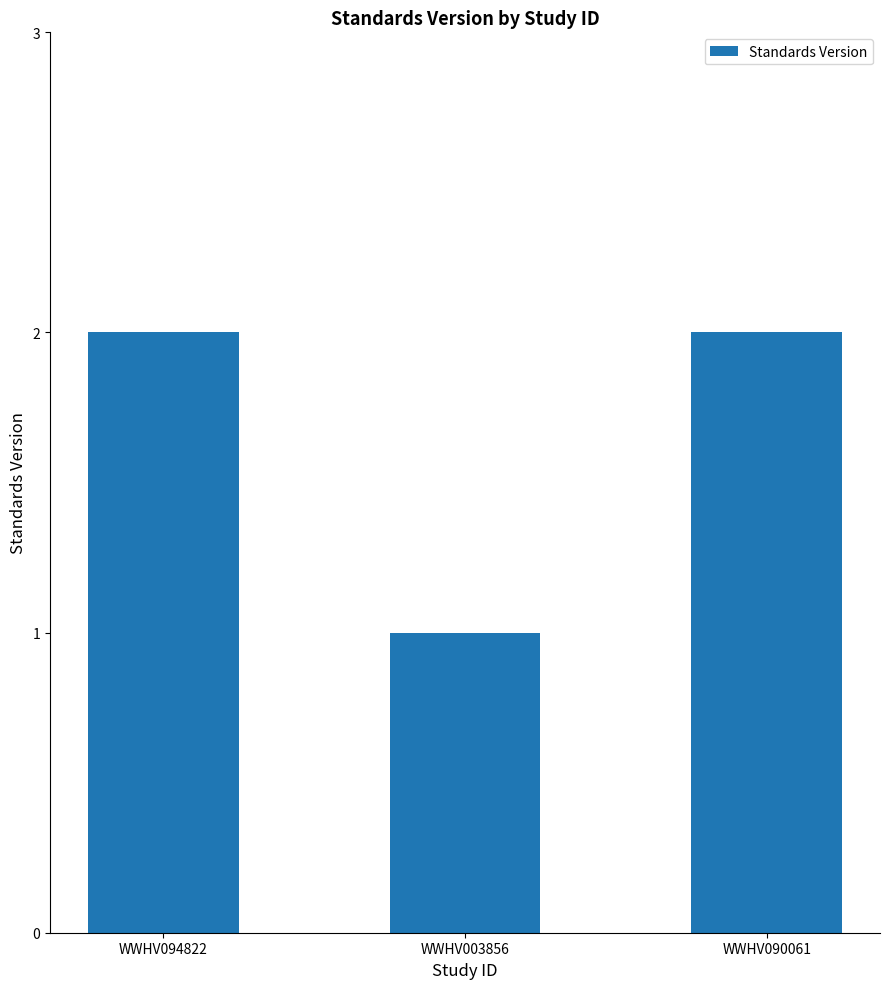

What is the sum of all values?

5